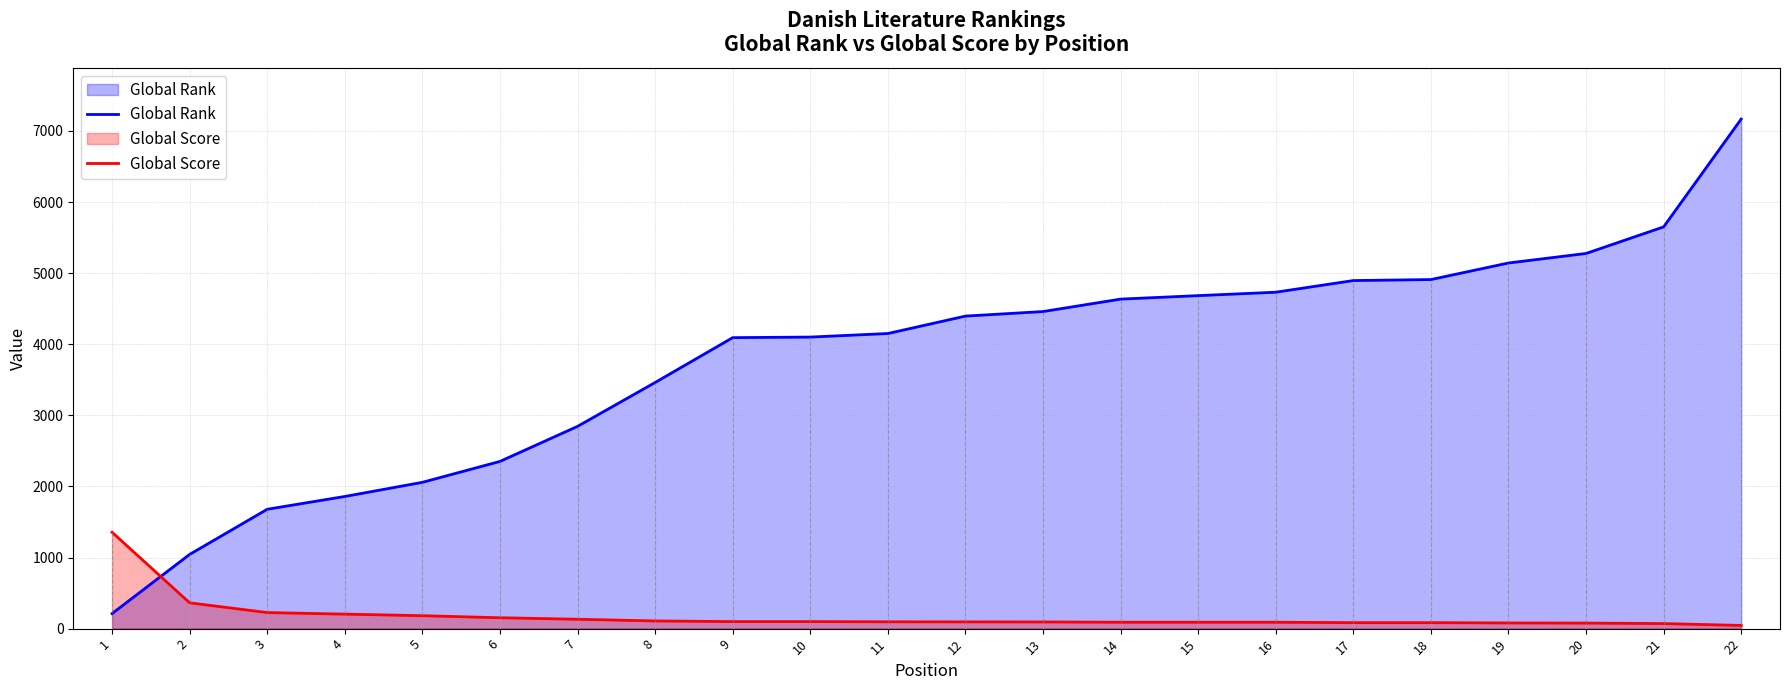

Reading right to left, extract all data points from this chart.

Global Rank: 22=7168	21=5651	20=5277	19=5143	18=4910	17=4896	16=4732	15=4684	14=4635	13=4460	12=4396	11=4151	10=4101	9=4093	8=3462	7=2845	6=2352	5=2058	4=1859	3=1679	2=1044	1=212
Global Score: 22=45	21=71	20=78	19=80	18=84	17=84	16=90	15=90	14=90	13=94	12=95	11=96	10=99	9=99	8=108	7=132	6=153	5=182	4=204	3=226	2=363	1=1356